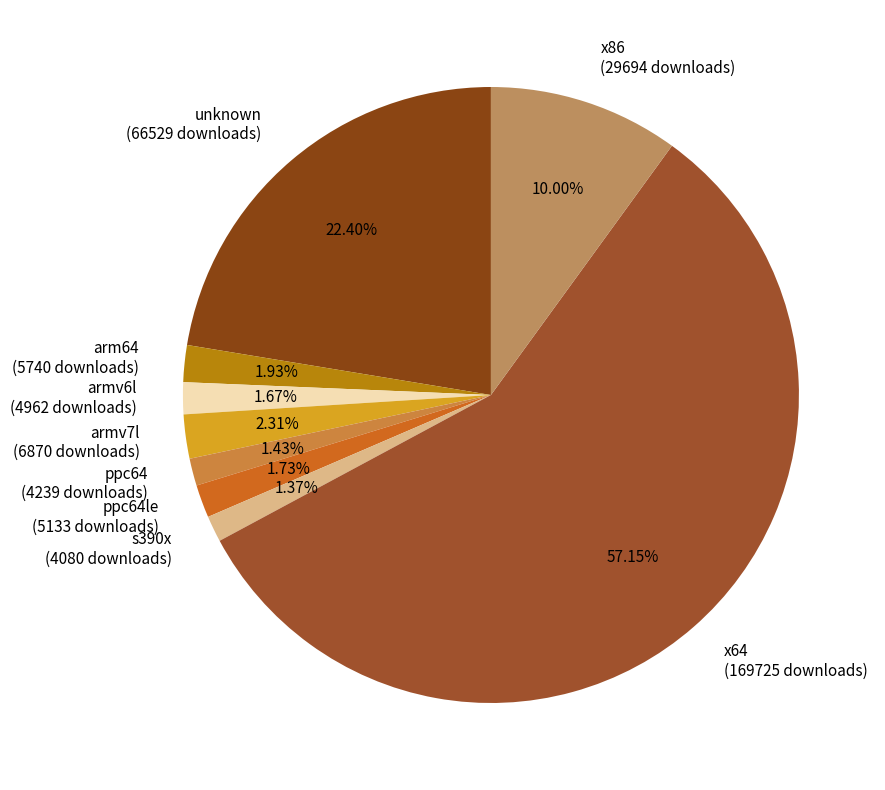

Combined, do unknown (66529 downloads) and arm64 (5740 downloads) account for over 50%?

No